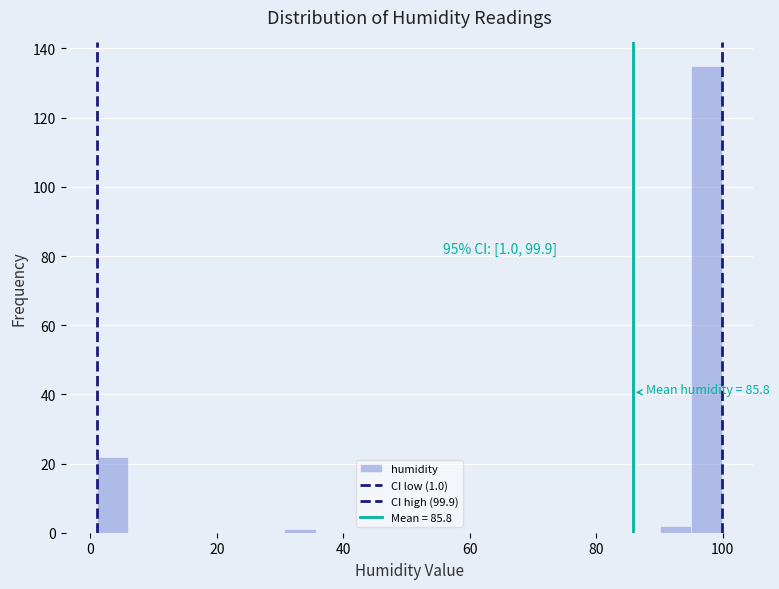

Around what value on the x-axis is the tallest bar? Give the approximate position of its centre, as read against the axis.

98